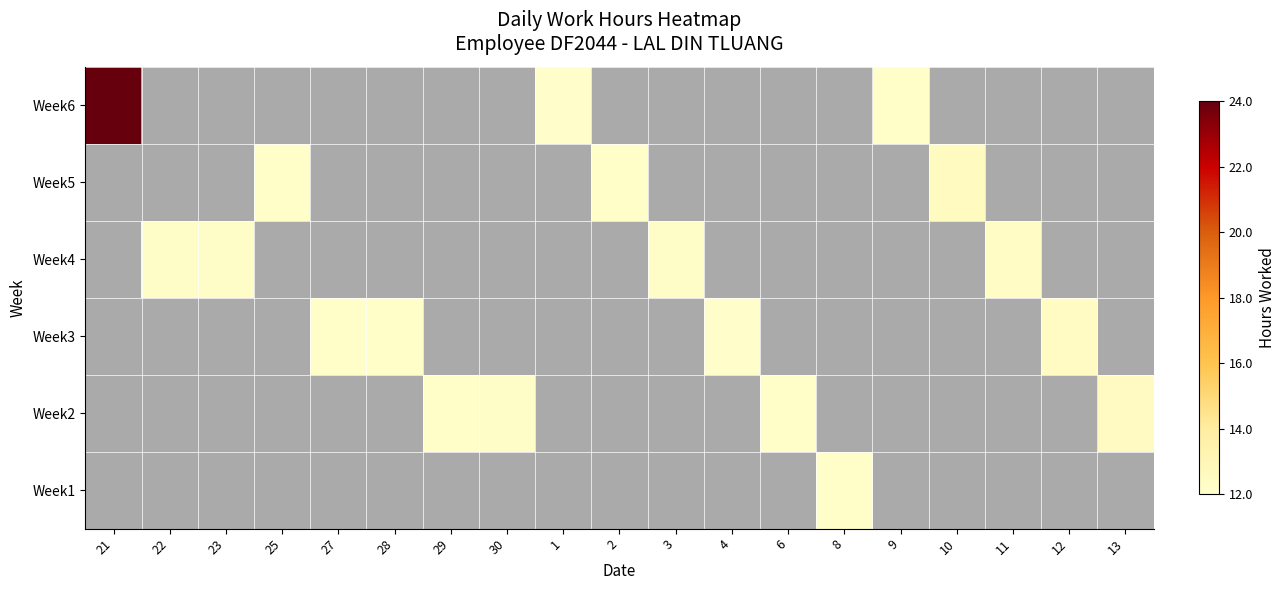

At which category is the sum across all series the highest?

21